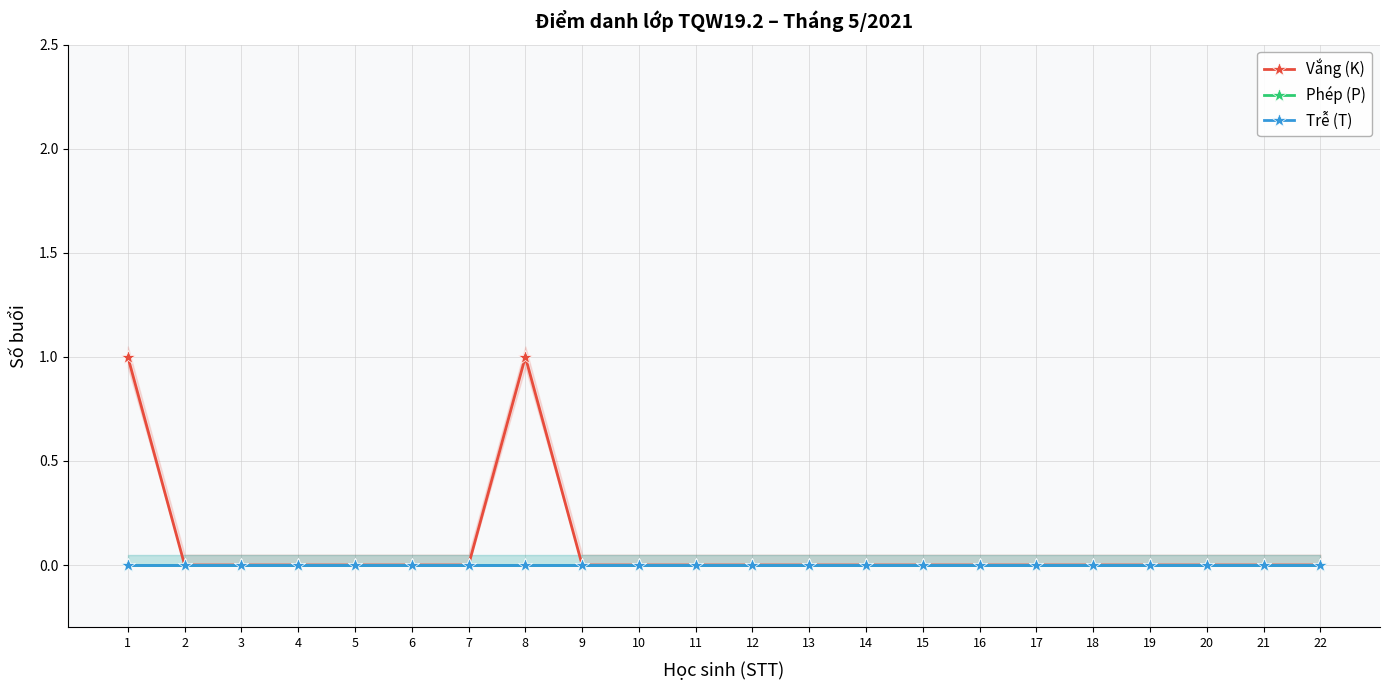

True or false: Vắng (K) and Trễ (T) cross at least once.

False